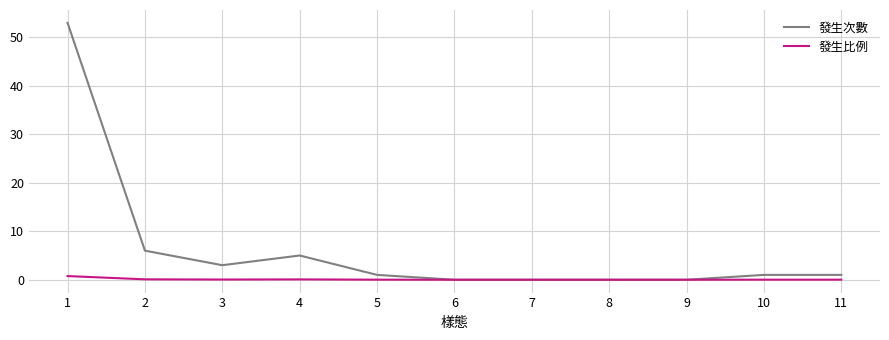

Which series has the widest spread of values?

發生次數